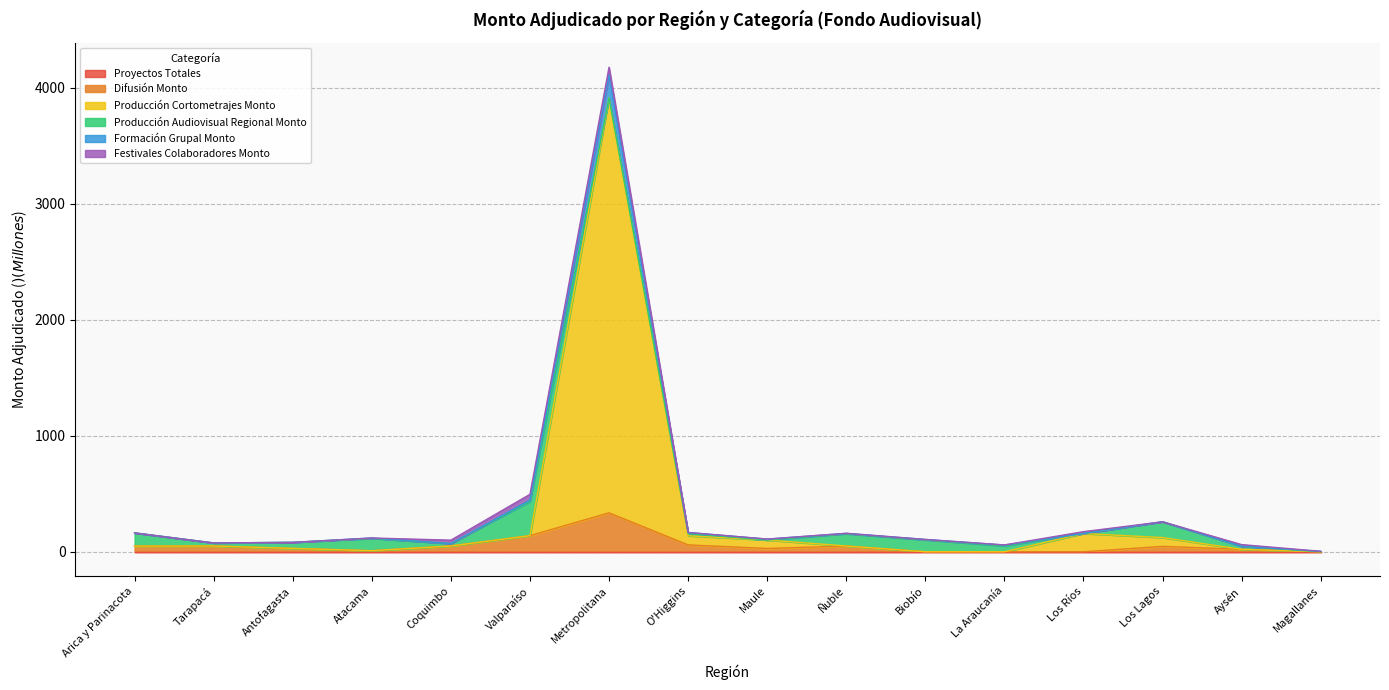

What is the label of the 4th point from the left?

Atacama